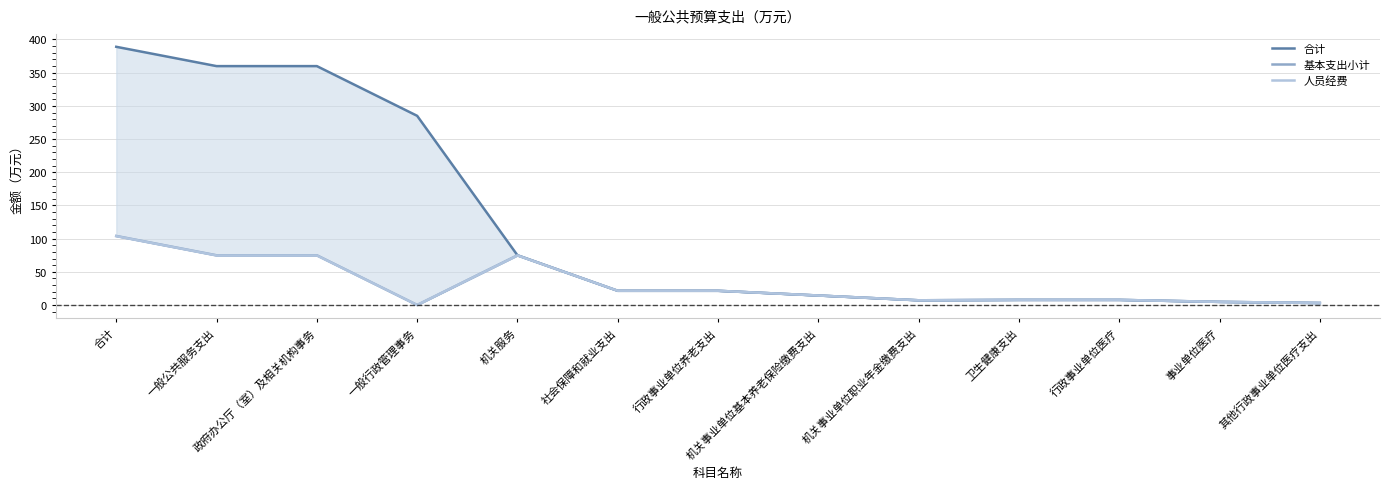

Which series has the largest total across all categories?

合计